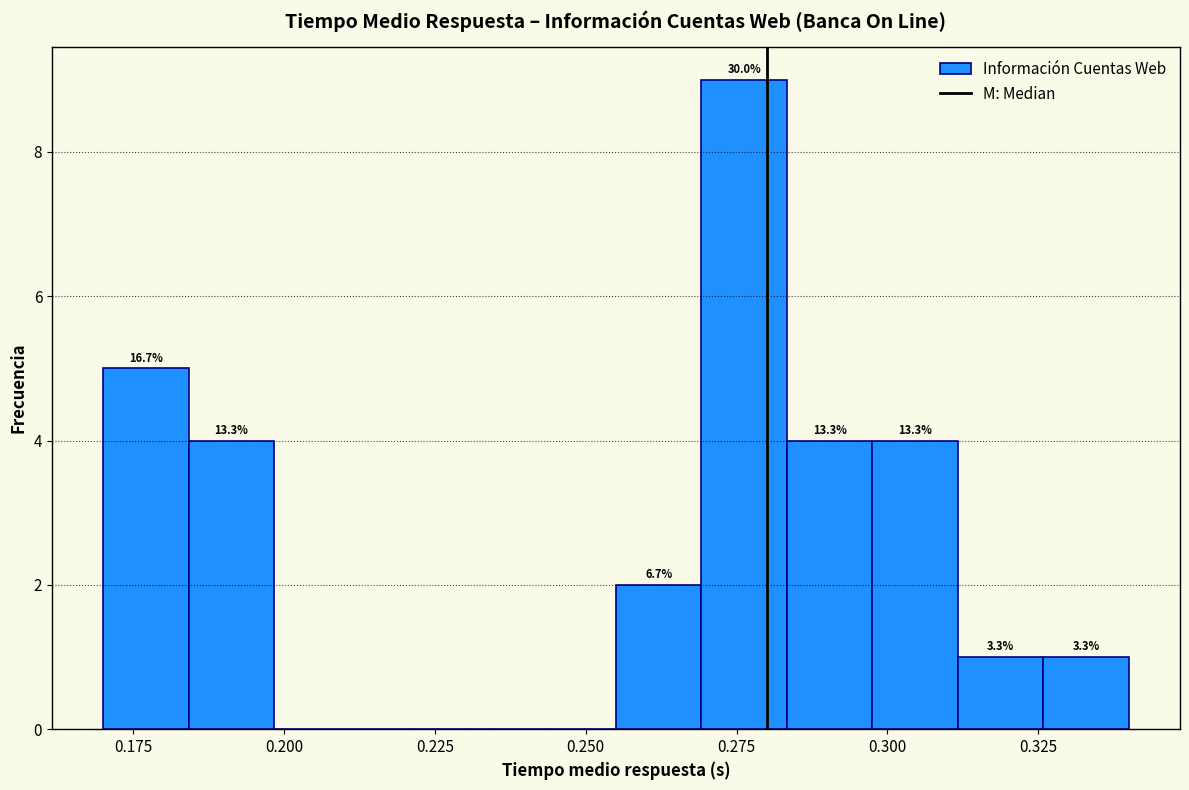

Around what value on the x-axis is the tallest bar? Give the approximate position of its centre, as read against the axis.

0.275